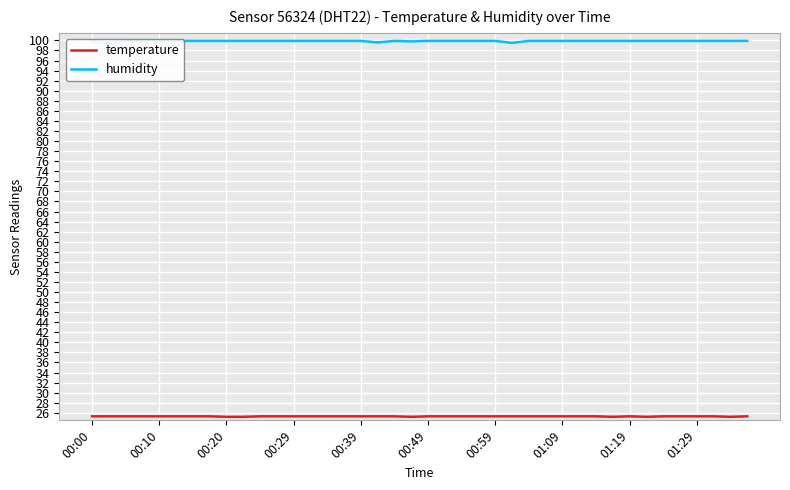

At how many categories does at least one series exceed 31?

40